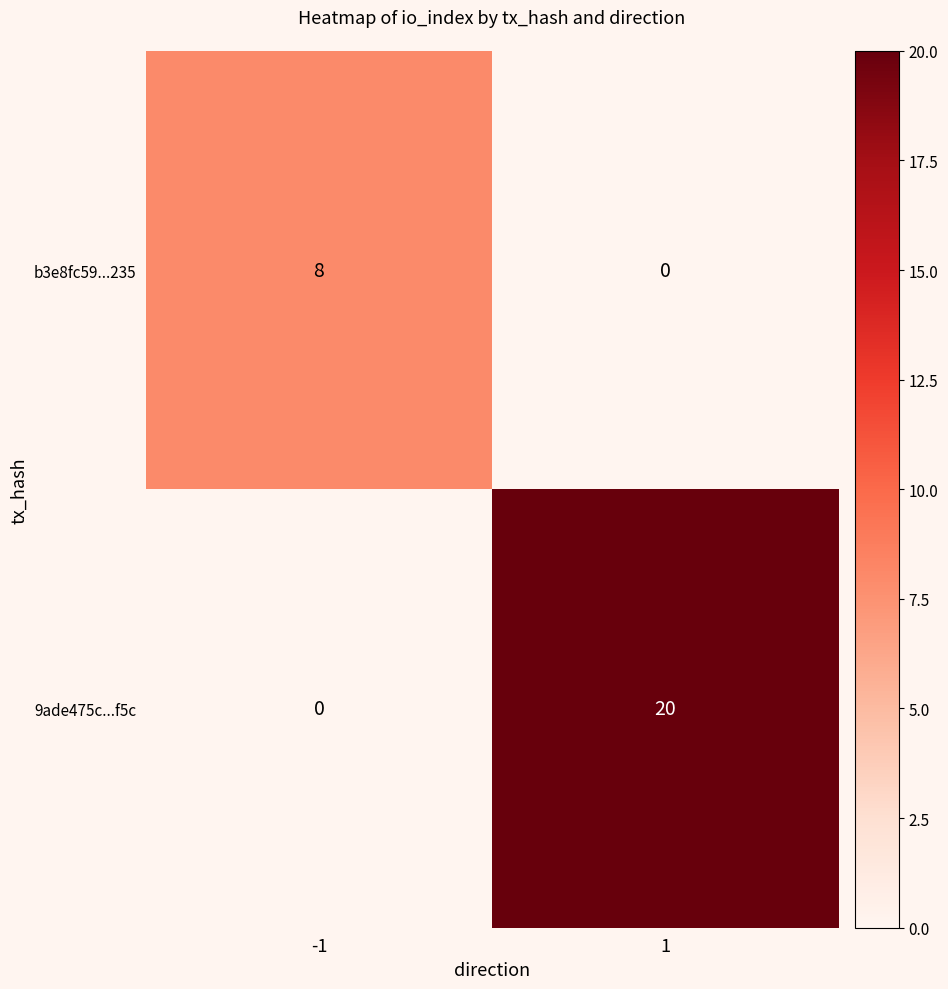

How many distinct data groups are displayed?

2